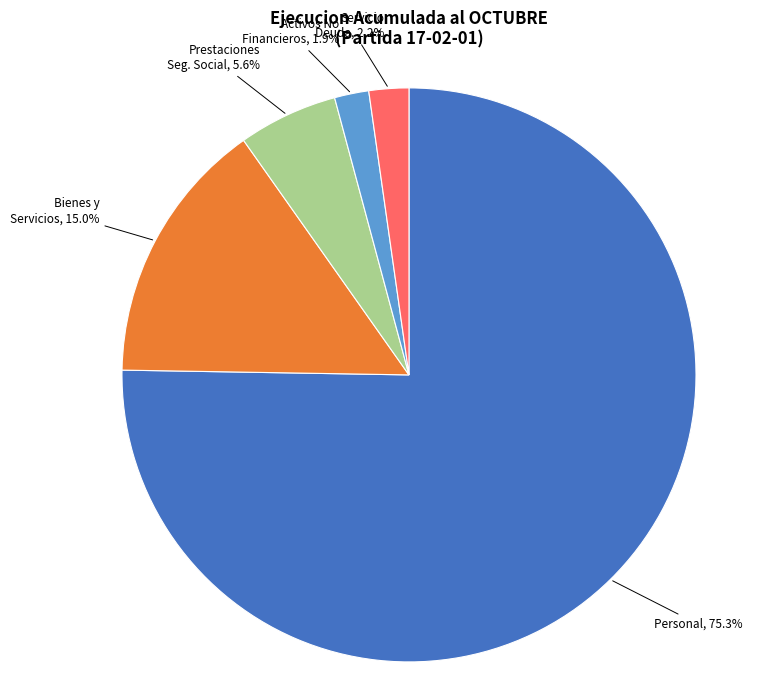

Is there any slice that represents more than half of the pie?

Yes